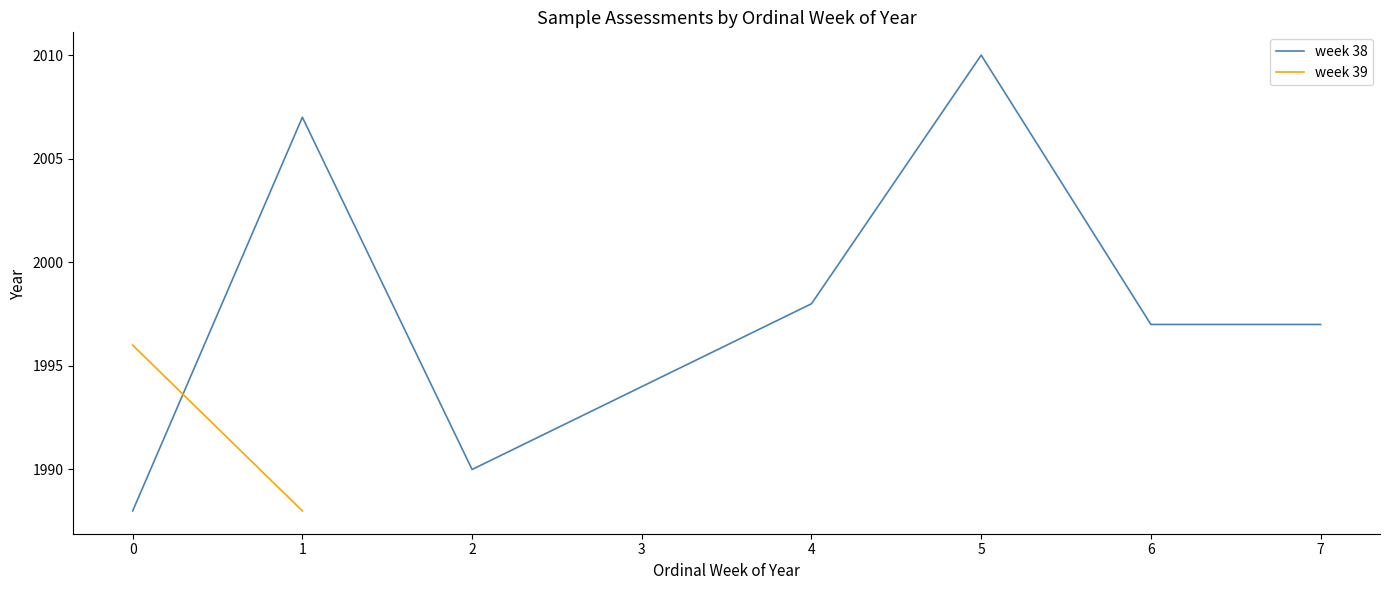

How many data points are less than 1997?

3